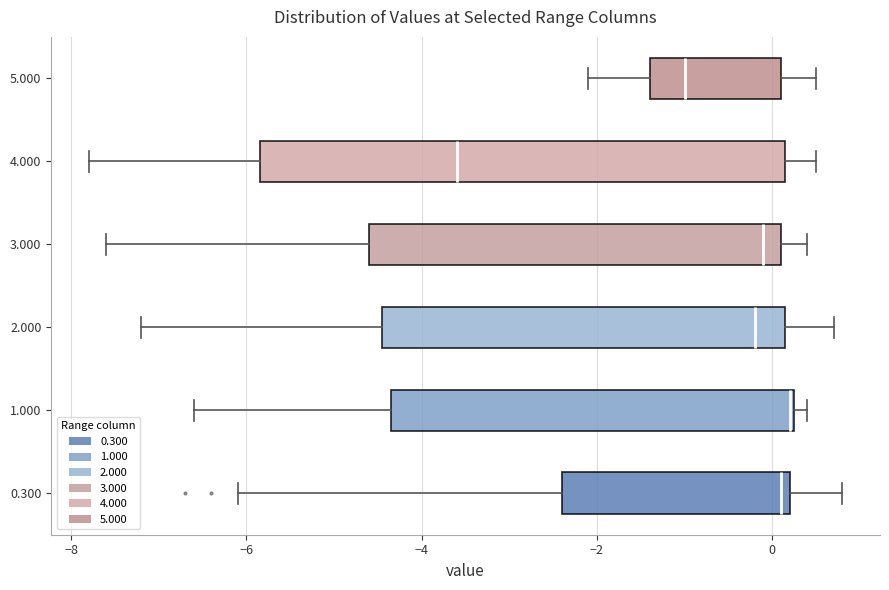

Reading bottom to top, read every box against the x-axis: the position of its median line, the range the box covers, and the ends of its whiskers. The values are not printed on the chart, so give them approximately, as read against the axis.

0.300: median 0.2 (just left of the box's right edge), box -2.4 to 0.2, whiskers -6.0 to 0.8
1.000: median 0.2, box -4.4 to 0.2, whiskers -6.6 to 0.4
2.000: median -0.2, box -4.4 to 0.2, whiskers -7.2 to 0.8
3.000: median 0.0, box -4.6 to 0.2, whiskers -7.6 to 0.4
4.000: median -3.6, box -5.8 to 0.2, whiskers -7.8 to 0.6
5.000: median -1.0, box -1.4 to 0.2, whiskers -2.0 to 0.6